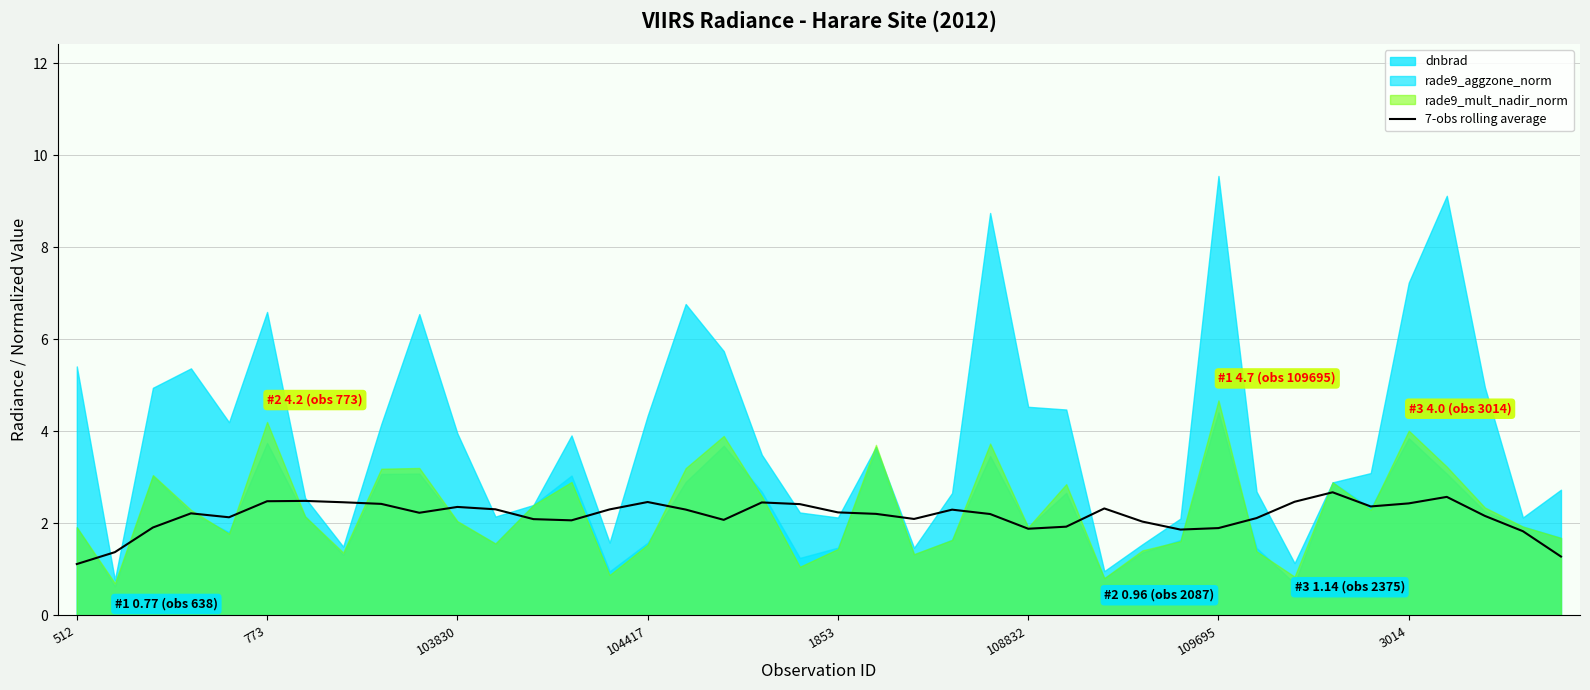

What is the sum of all values?

86.6